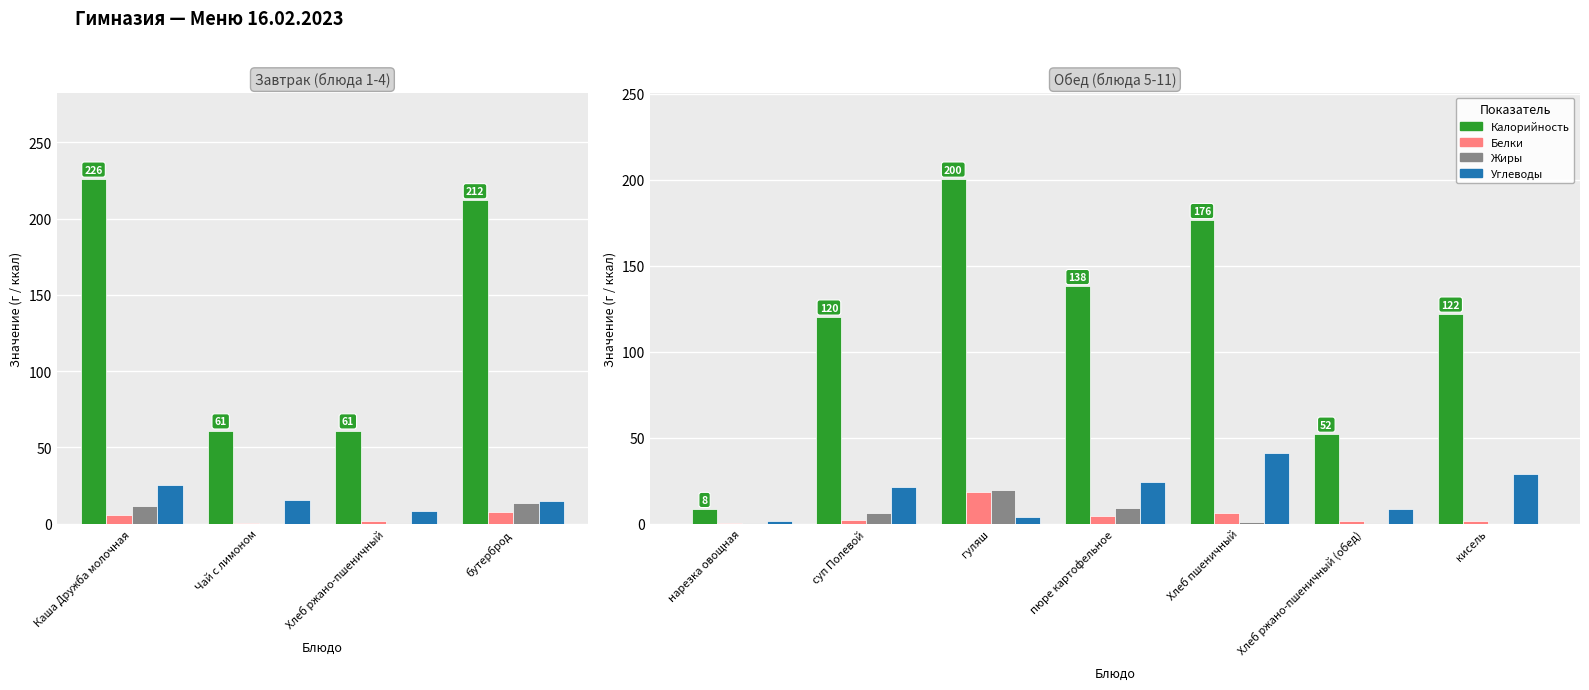

Which has a higher value, суп Полевой or пюре картофельное?

пюре картофельное